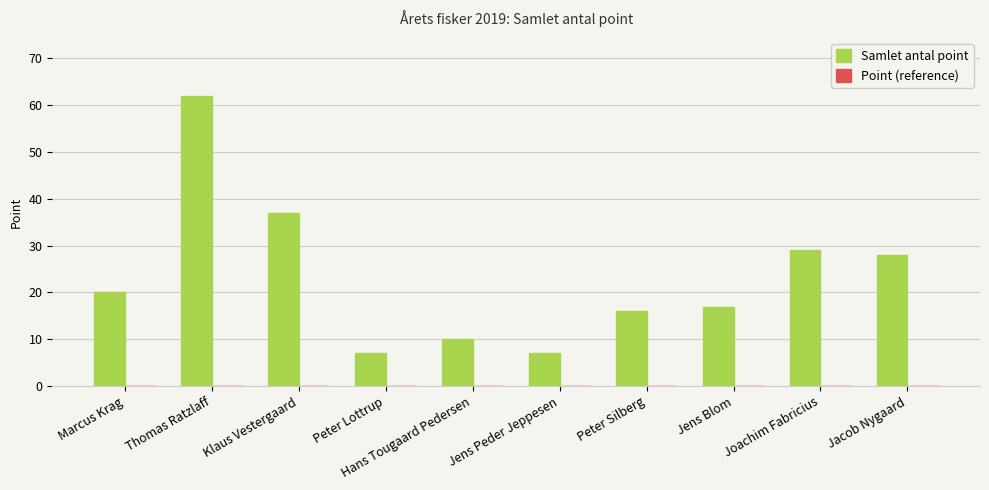

What is the minimum value shown in the chart?

7